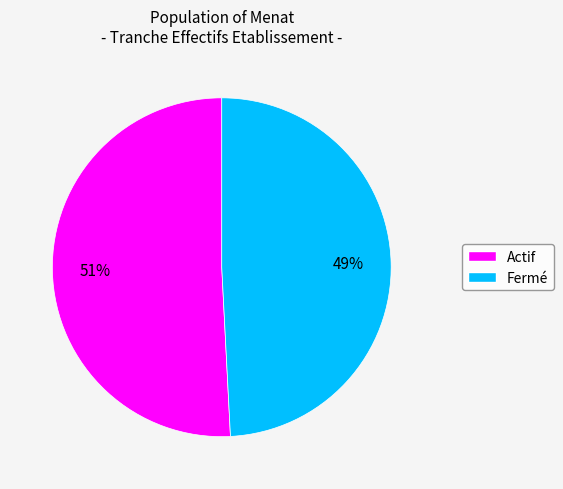

To the nearest percent, what is the difference between the largest and smallest slice percentages?

2%